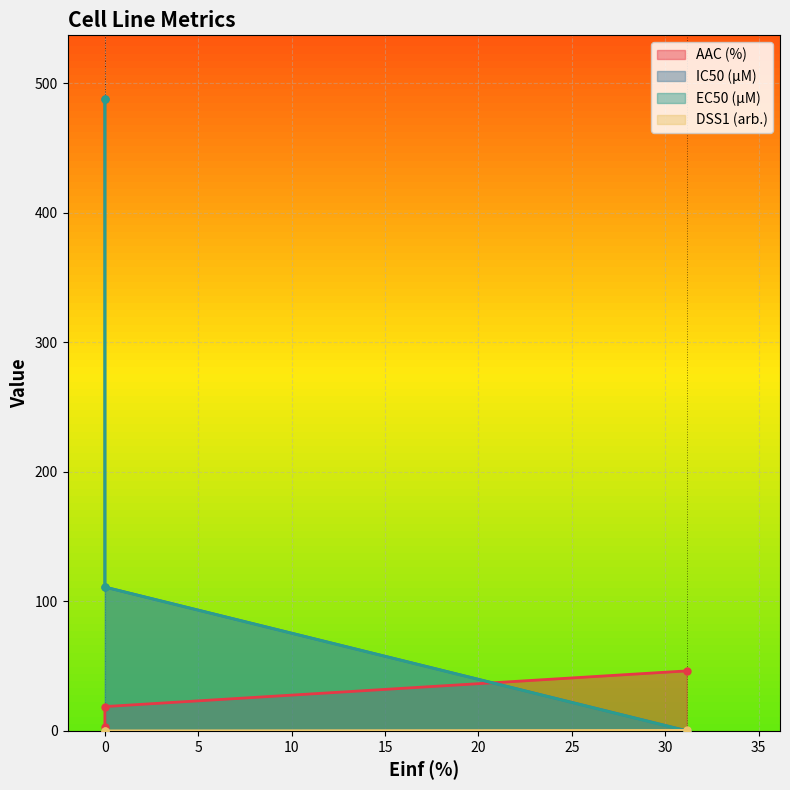

What is the label of the 2nd point from the right?

GDSC1000 rep 2